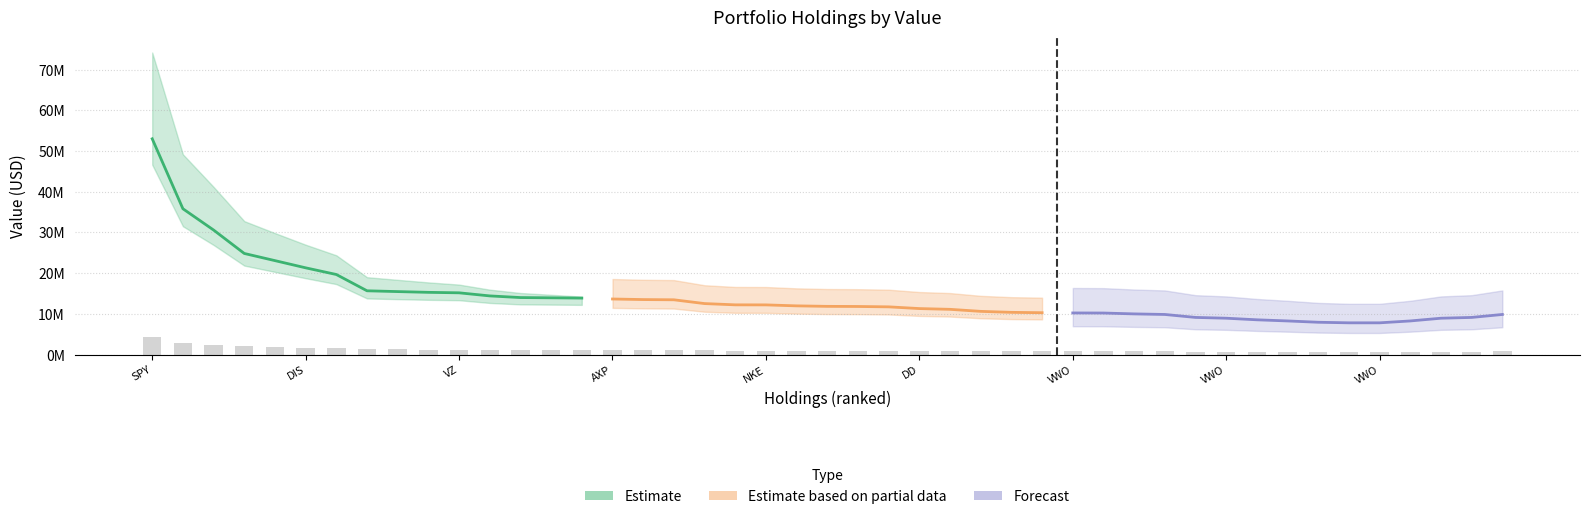

What is the label of the 14th bar from the right?

PEP